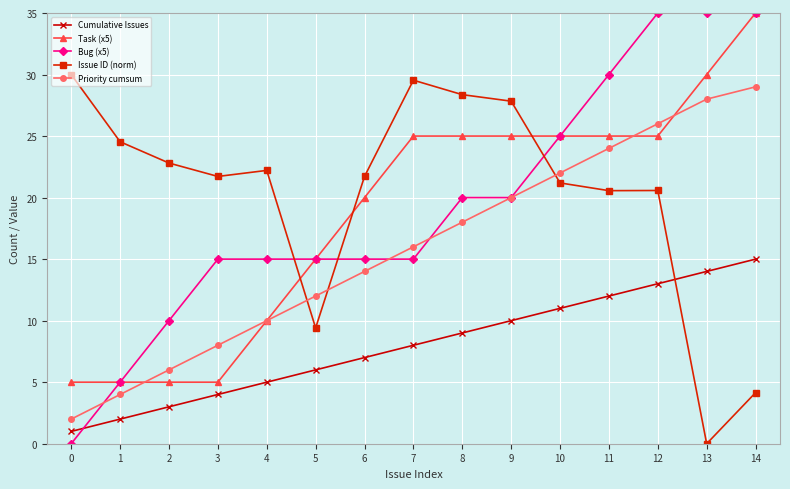

Reading left to right, transcribe all the data shown in this chart.

Cumulative Issues: 0=1.0	1=2.0	2=3.0	3=4.0	4=5.0	5=6.0	6=7.0	7=8.0	8=9.0	9=10.0	10=11.0	11=12.0	12=13.0	13=14.0	14=15.0
Task (x5): 0=5.0	1=5.0	2=5.0	3=5.0	4=10.0	5=15.0	6=20.0	7=25.0	8=25.0	9=25.0	10=25.0	11=25.0	12=25.0	13=30.0	14=35.0
Bug (x5): 0=0.0	1=5.0	2=10.0	3=15.0	4=15.0	5=15.0	6=15.0	7=15.0	8=20.0	9=20.0	10=25.0	11=30.0	12=35.0	13=35.0	14=35.0
Issue ID (norm): 0=30.0	1=24.5	2=22.8	3=21.7	4=22.2	5=9.4	6=21.7	7=29.5	8=28.4	9=27.8	10=21.2	11=20.6	12=20.6	13=0.0	14=4.2
Priority cumsum: 0=2.0	1=4.0	2=6.0	3=8.0	4=10.0	5=12.0	6=14.0	7=16.0	8=18.0	9=20.0	10=22.0	11=24.0	12=26.0	13=28.0	14=29.0